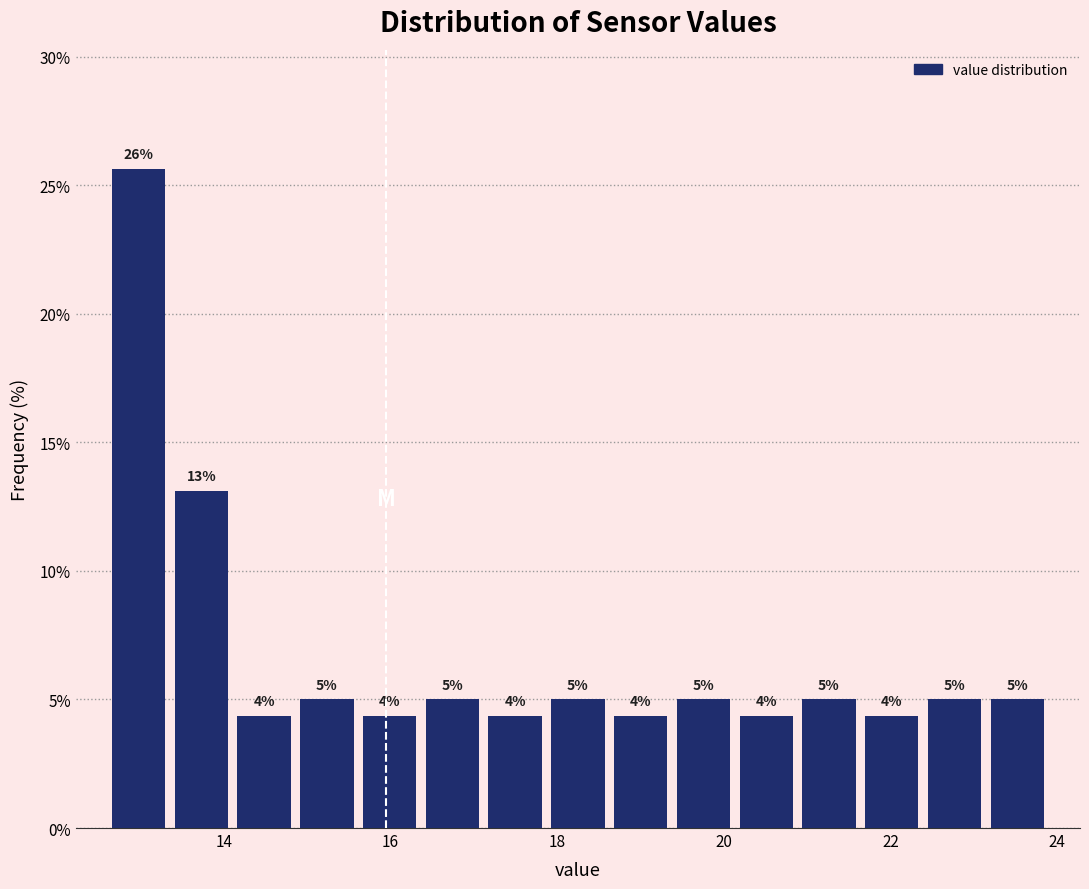

Read against the x-axis, roughly where is the centre of the tallest bar?

13.0